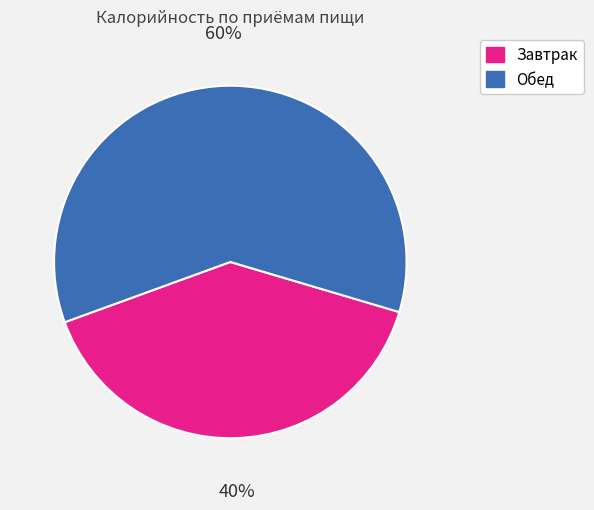

Which category has the biggest portion of the pie?

Обед